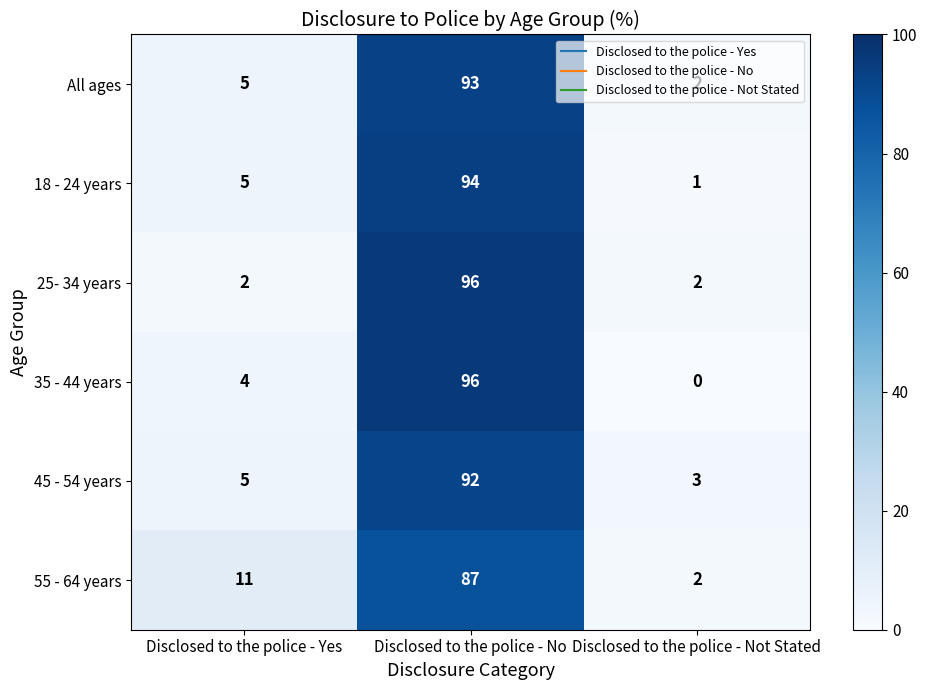

At which label does 25- 34 years reach its peak?

Disclosed to the police - No